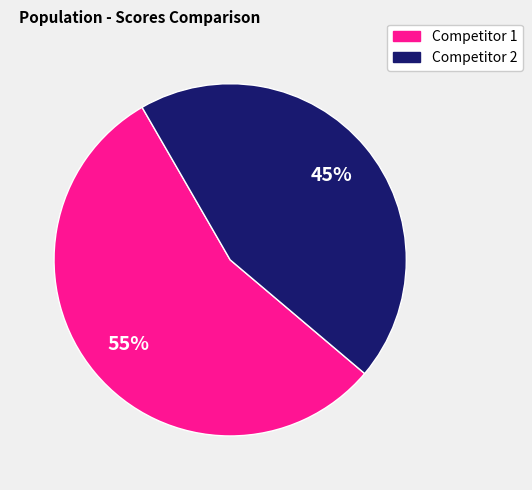

What is the ratio of the value at Competitor 2 to the value at Competitor 1?

0.8